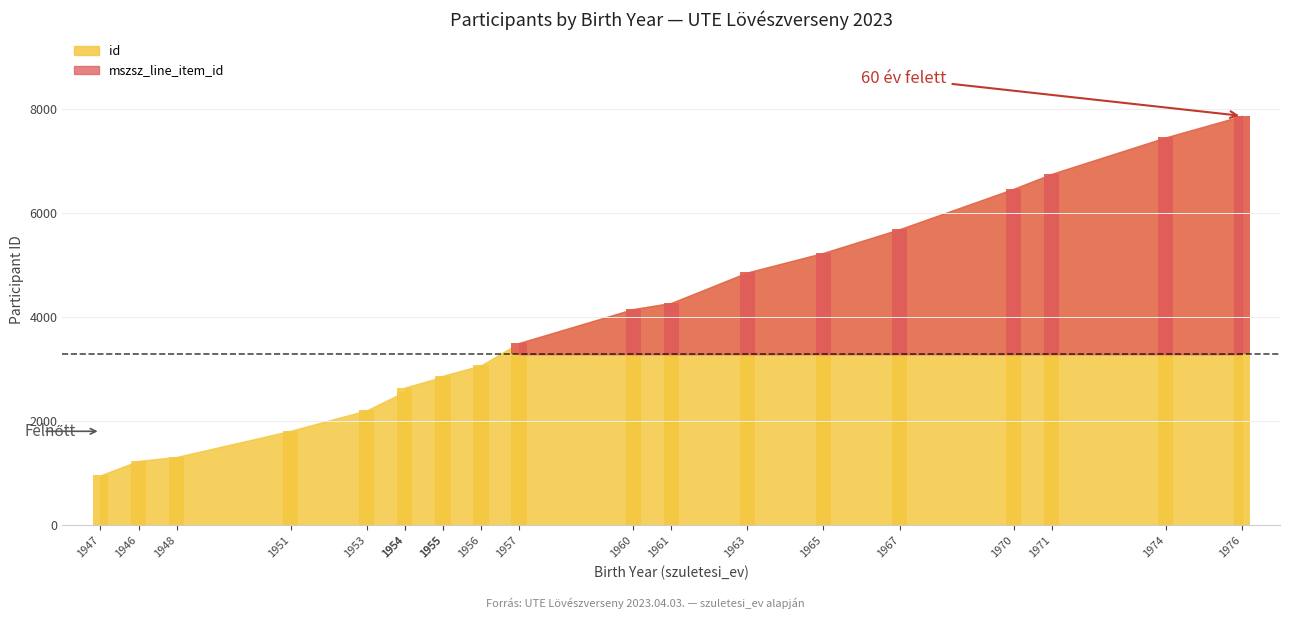

The value at 1955 is 2873. True or false?

True